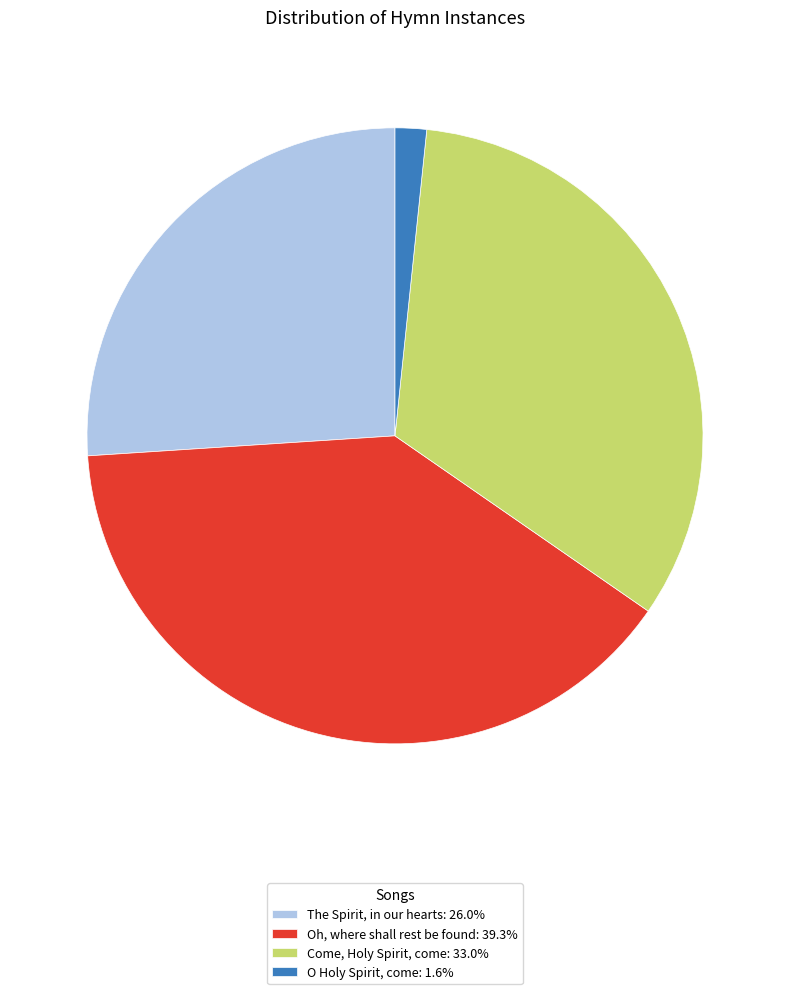

Is the sum of Oh, where shall rest be found: 39.3% and The Spirit, in our hearts: 26.0% greater than half?

Yes